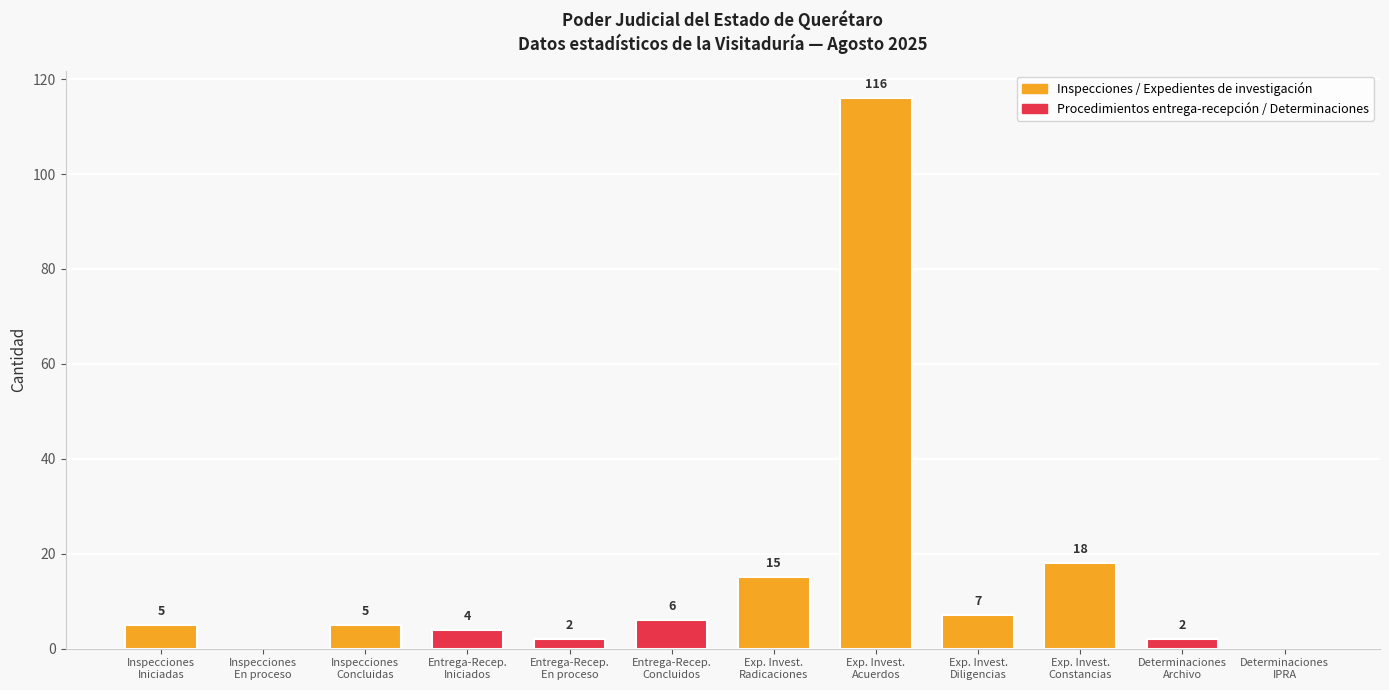

Are the bars horizontal?

No